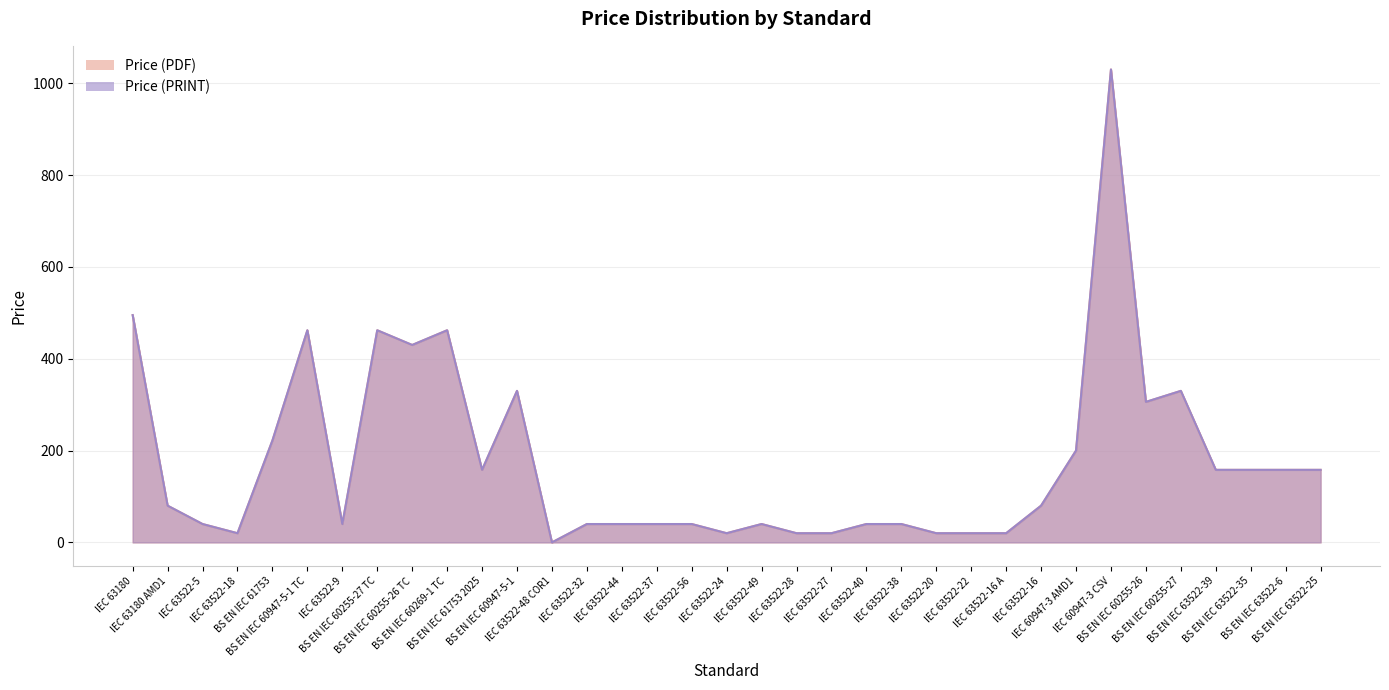

Reading right to left, transcribe all the data shown in this chart.

Price (PDF): BS EN IEC 63522-25=158	BS EN IEC 63522-6=158	BS EN IEC 63522-35=158	BS EN IEC 63522-39=158	BS EN IEC 60255-27=330	BS EN IEC 60255-26=306	IEC 60947-3 CSV=1030	IEC 60947-3 AMD1=200	IEC 63522-16=80	IEC 63522-16 A=20	IEC 63522-22=20	IEC 63522-20=20	IEC 63522-38=40	IEC 63522-40=40	IEC 63522-27=20	IEC 63522-28=20	IEC 63522-49=40	IEC 63522-24=20	IEC 63522-56=40	IEC 63522-37=40	IEC 63522-44=40	IEC 63522-32=40	IEC 63522-48 COR1=0	BS EN IEC 60947-5-1=330	BS EN IEC 61753 2025=158	BS EN IEC 60269-1 TC=462	BS EN IEC 60255-26 TC=430	BS EN IEC 60255-27 TC=462	IEC 63522-9=40	BS EN IEC 60947-5-1 TC=462	BS EN IEC 61753=222	IEC 63522-18=20	IEC 63522-5=40	IEC 63180 AMD1=80	IEC 63180=495
Price (PRINT): BS EN IEC 63522-25=158	BS EN IEC 63522-6=158	BS EN IEC 63522-35=158	BS EN IEC 63522-39=158	BS EN IEC 60255-27=330	BS EN IEC 60255-26=306	IEC 60947-3 CSV=1030	IEC 60947-3 AMD1=200	IEC 63522-16=80	IEC 63522-16 A=20	IEC 63522-22=20	IEC 63522-20=20	IEC 63522-38=40	IEC 63522-40=40	IEC 63522-27=20	IEC 63522-28=20	IEC 63522-49=40	IEC 63522-24=20	IEC 63522-56=40	IEC 63522-37=40	IEC 63522-44=40	IEC 63522-32=40	IEC 63522-48 COR1=0	BS EN IEC 60947-5-1=330	BS EN IEC 61753 2025=158	BS EN IEC 60269-1 TC=462	BS EN IEC 60255-26 TC=430	BS EN IEC 60255-27 TC=462	IEC 63522-9=40	BS EN IEC 60947-5-1 TC=462	BS EN IEC 61753=222	IEC 63522-18=20	IEC 63522-5=40	IEC 63180 AMD1=80	IEC 63180=495